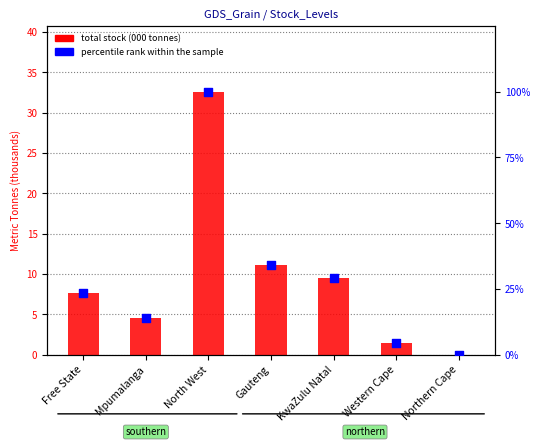

Which series has the widest spread of Y values?

percentile rank within the sample